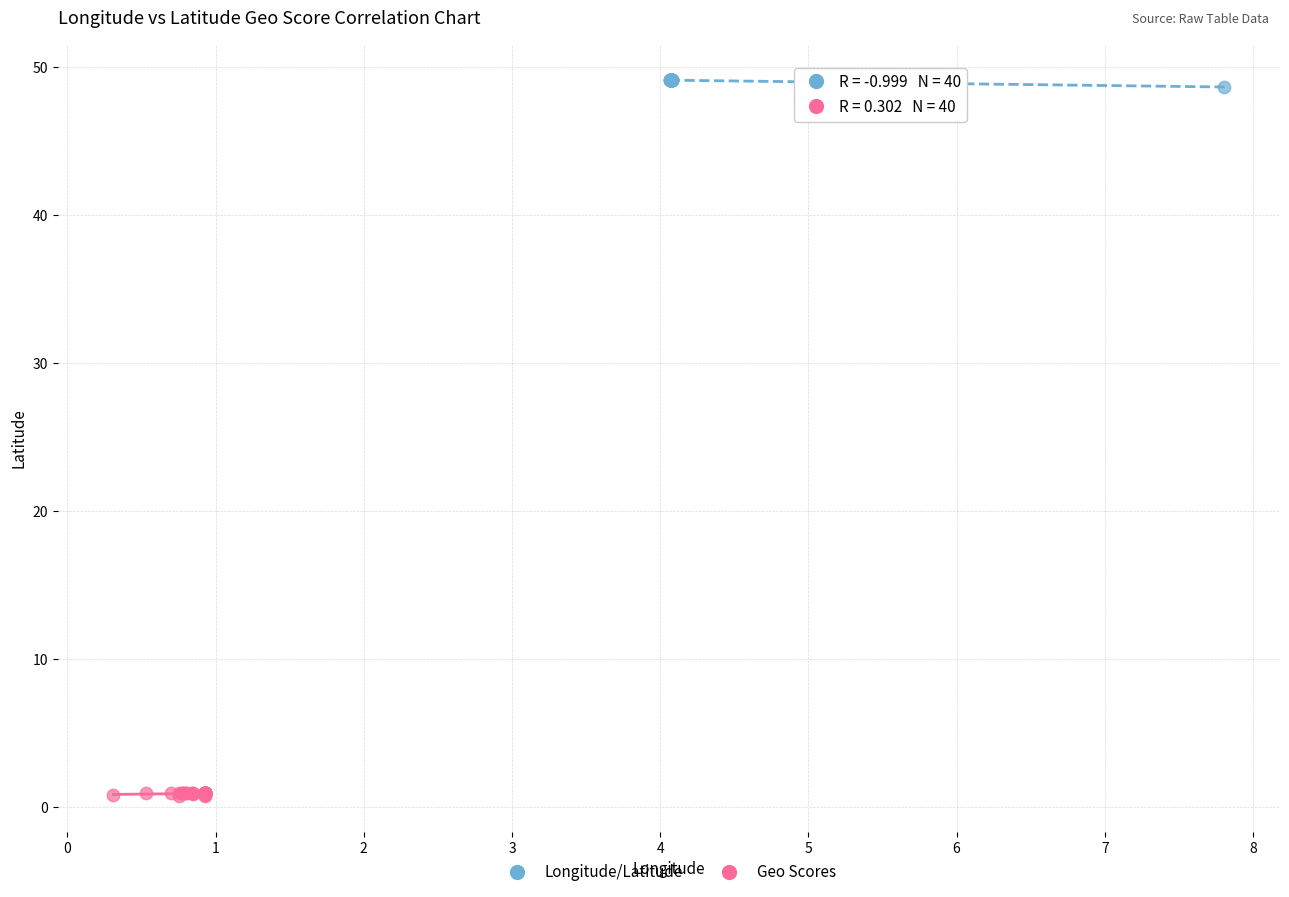

Which series contains the lowest Y value?

Geo Scores